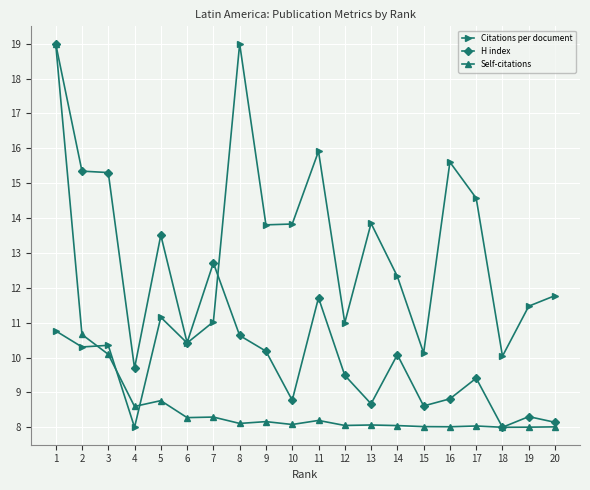

True or false: Self-citations has a value of 15.9 at 3.

False